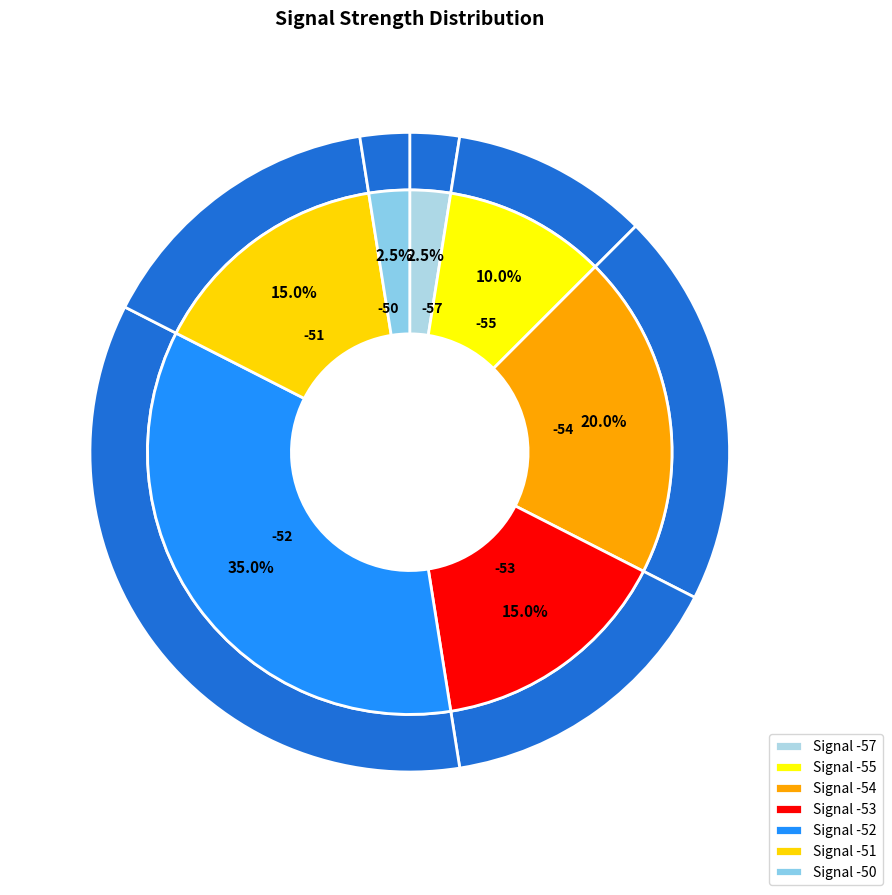

Which has a higher value, -54 or -53?

-54